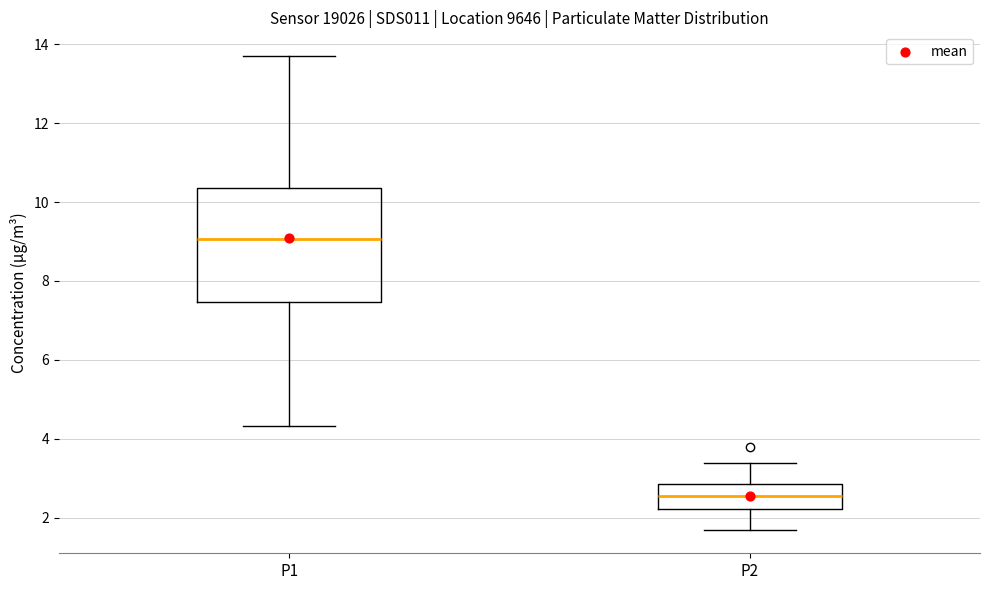

Reading left to right, transcribe this box plot: for each box, give where its median line is, the range the box spans, and where its two whiskers end, as read against the y-axis. The values are not printed on the chart, so give them approximately, as read against the axis.

P1: median 9.0, box 7.4 to 10.4, whiskers 4.4 to 13.8
P2: median 2.6, box 2.2 to 2.8, whiskers 1.8 to 3.4